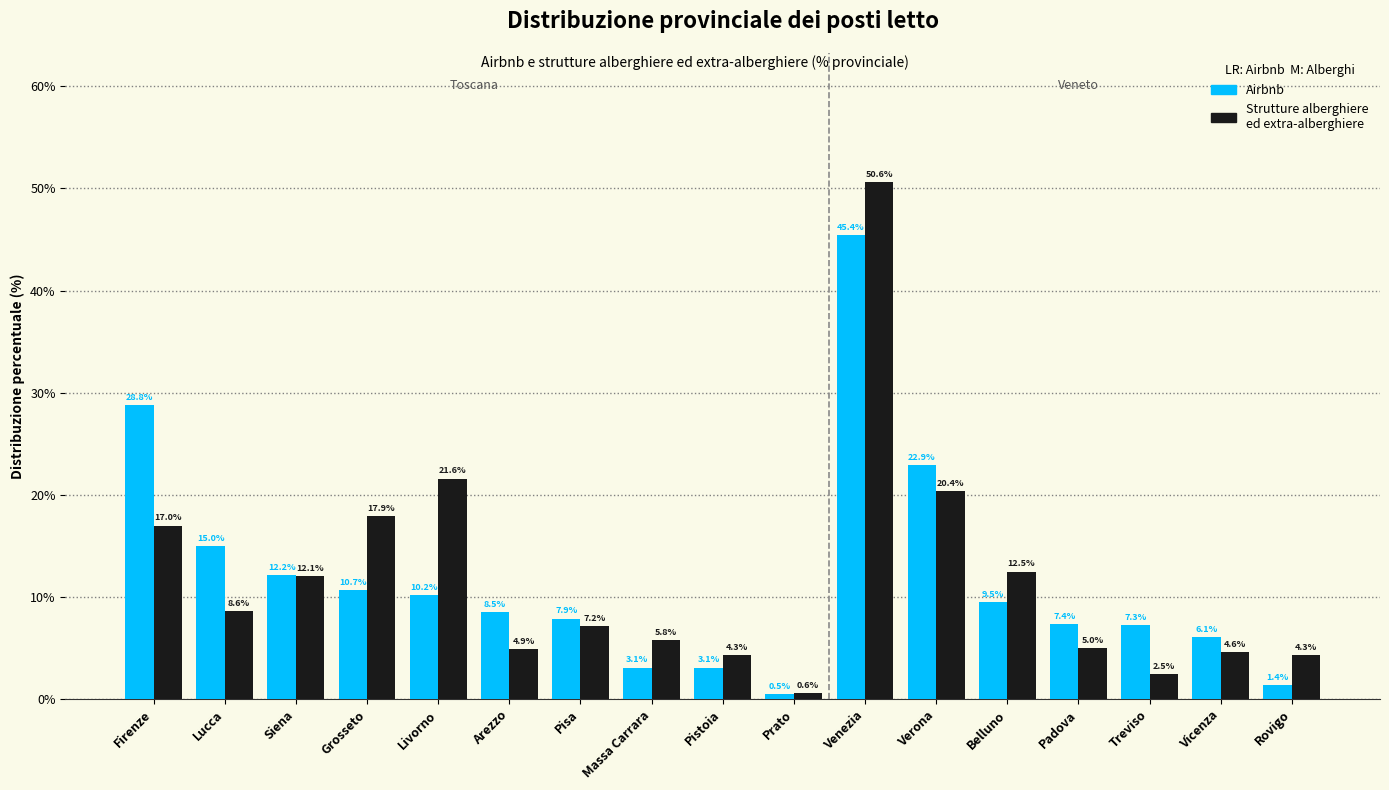

Reading left to right, transcribe all the data shown in this chart.

Airbnb: 28.8	15.0	12.2	10.7	10.2	8.5	7.9	3.1	3.1	0.5	45.4	22.9	9.5	7.4	7.3	6.1	1.4
strutture alberghiere ed extra-alberghi: 17.0	8.6	12.1	17.9	21.6	4.9	7.2	5.8	4.3	0.6	50.6	20.4	12.5	5.0	2.5	4.6	4.3